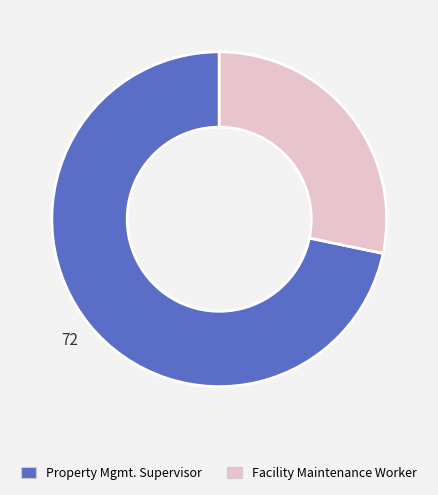

Does Property Mgmt. Supervisor account for over 50% of the chart?

Yes